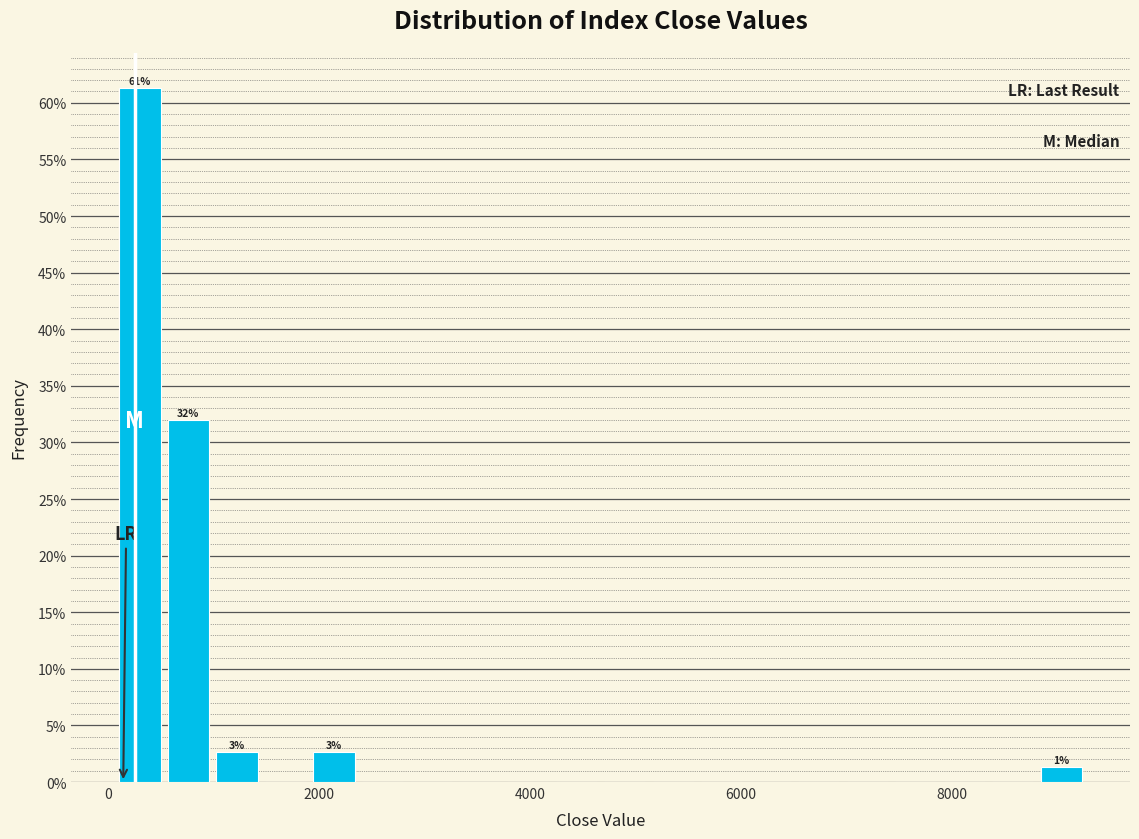

Read against the x-axis, roughly where is the centre of the tallest bar?

200